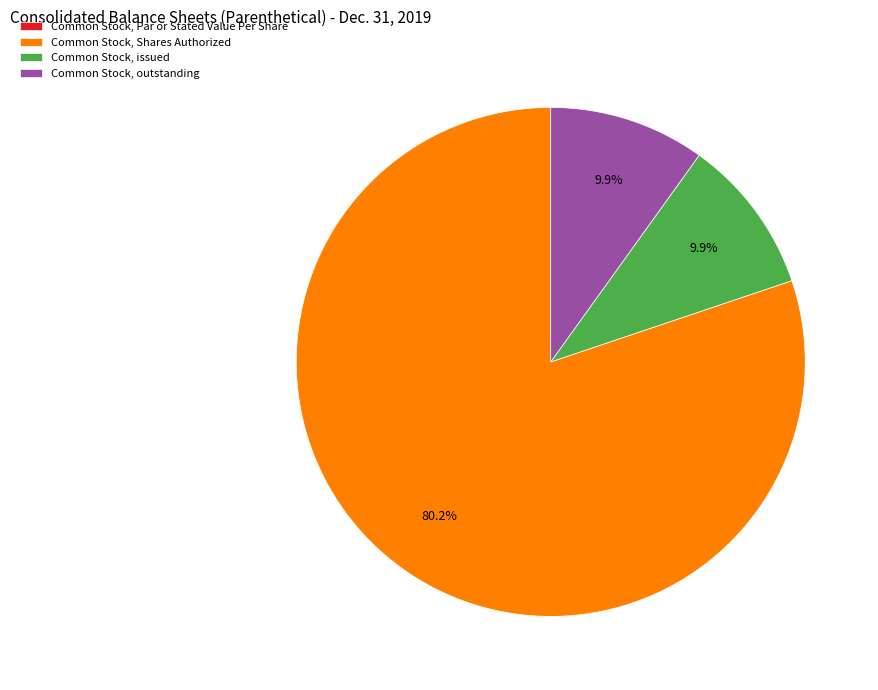

Which has a higher value, Common Stock, outstanding or Common Stock, Shares Authorized?

Common Stock, Shares Authorized